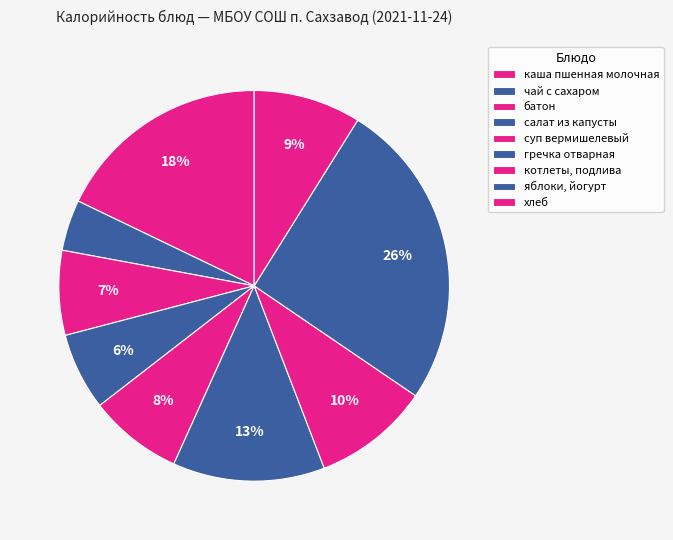

How many segments does this pie chart have?

9